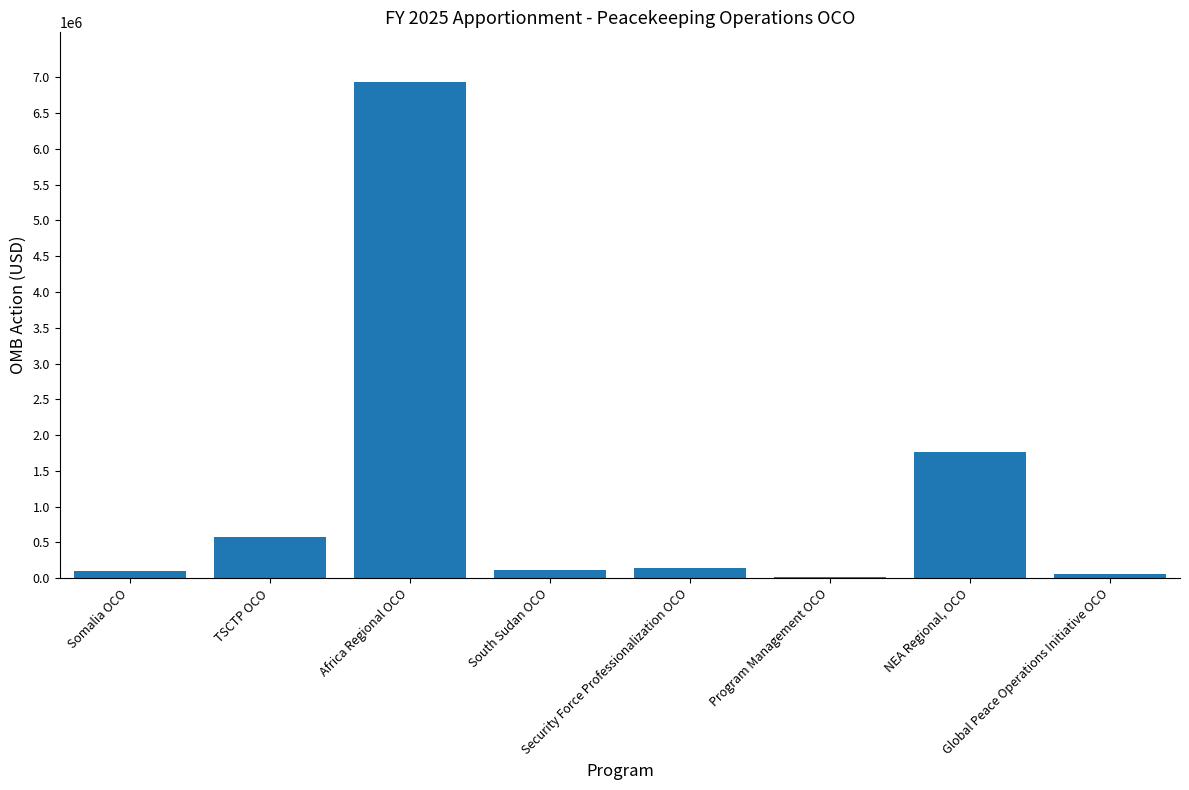

What is the sum of all values?

9688023